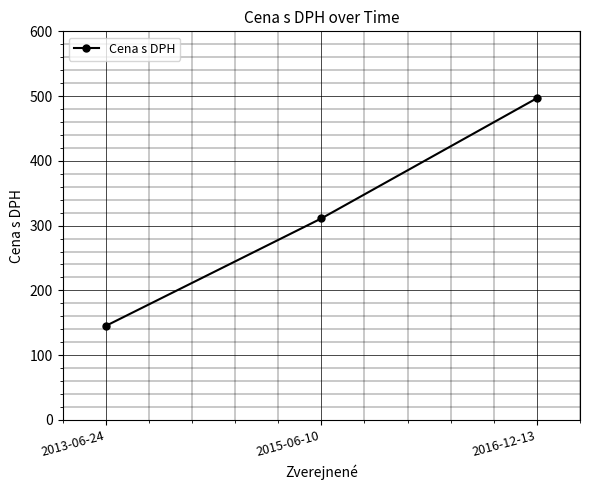

Reading right to left, extract all data points from this chart.

496.7	311.0	145.0